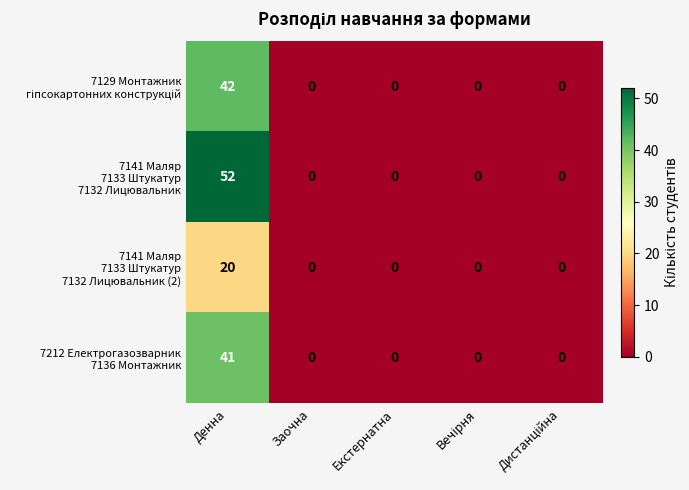

What is the greatest value displayed?

52